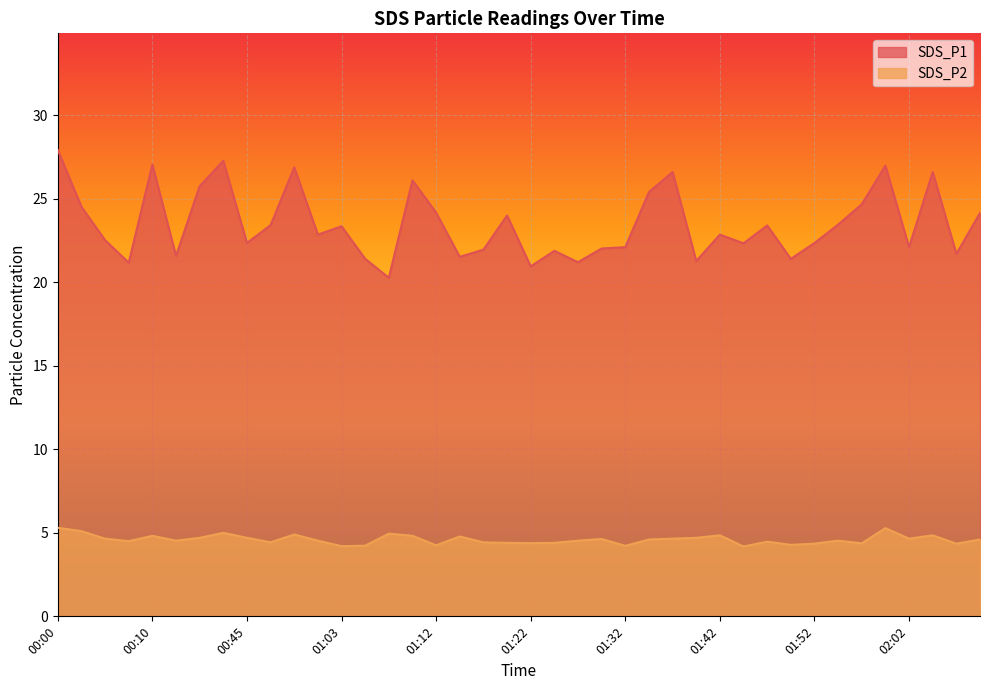

At which label does SDS_P1 reach its peak?

00:00